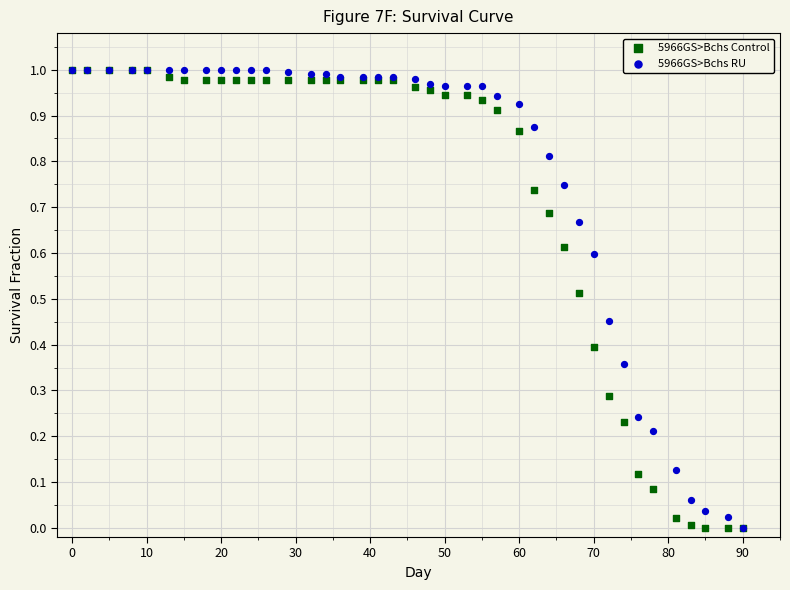

What are all the series names shown in the legend?

5966GS>Bchs Control, 5966GS>Bchs RU